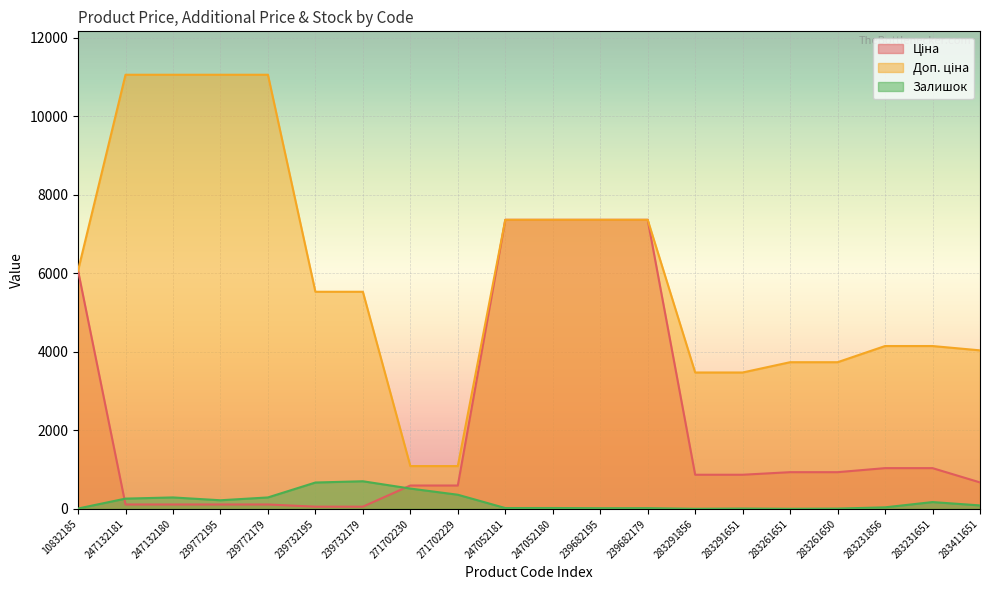

Reading right to left, list all the values displayed in this chart.

Ціна: 672.7	1036.5	1036.5	933.5	933.5	868.0	868.0	7360.2	7360.2	7360.2	7360.2	593.8	593.8	55.3	55.3	110.5	110.5	110.5	110.5	6067.2
Доп. ціна: 4036.0	4145.9	4145.9	3734.2	3734.2	3472.1	3472.1	7360.2	7360.2	7360.2	7360.2	1088.8	1088.8	5528.0	5528.0	11055.0	11055.0	11055.0	11055.0	6067.2
Залишок: 87.0	172.0	38.0	6.0	1.0	7.0	1.0	17.0	16.0	21.0	20.0	359.0	516.0	702.0	670.0	290.0	218.0	290.0	260.0	8.0